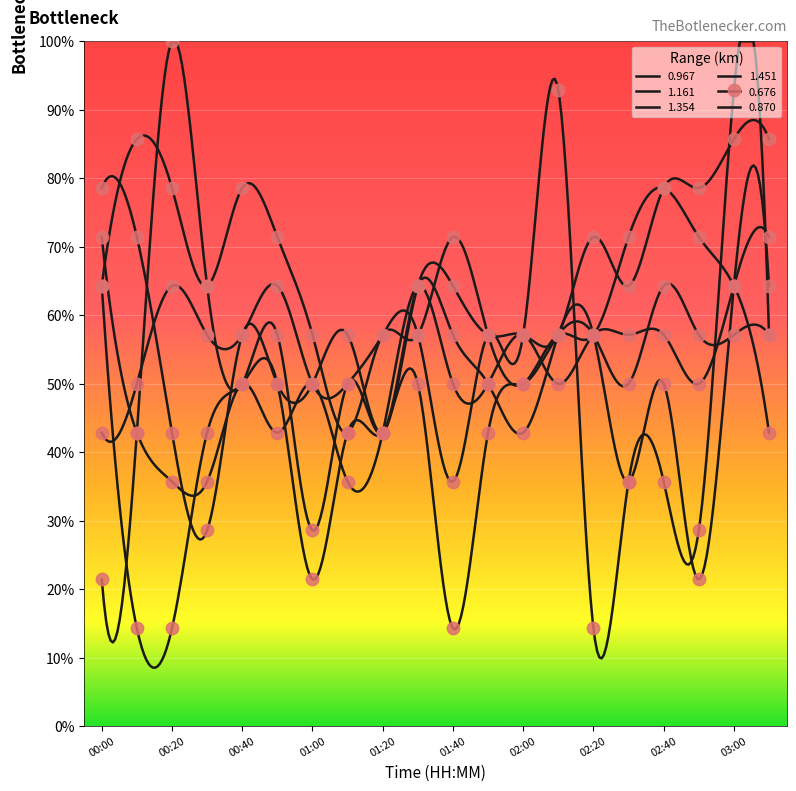

What are all the series names shown in the legend?

0.967, 1.161, 1.354, 1.451, 0.676, 0.870